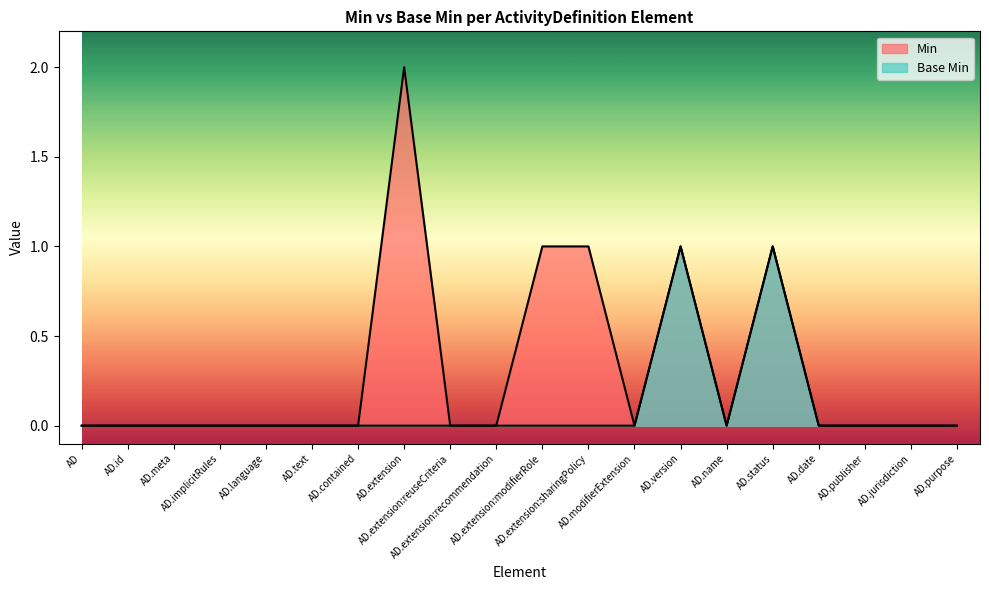

Which series has the largest total across all categories?

Min